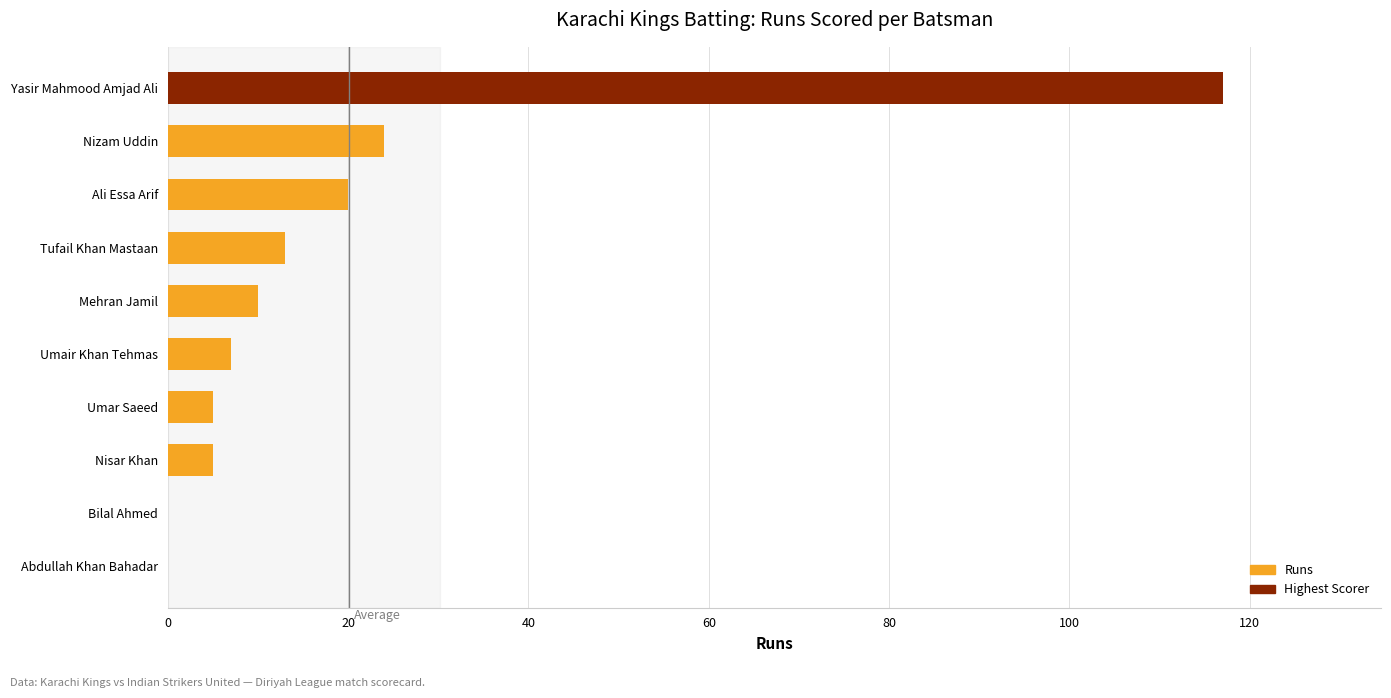

Reading top to bottom, extract all data points from this chart.

Yasir Mahmood Amjad Ali=117	Nizam Uddin=24	Ali Essa Arif=20	Tufail Khan Mastaan=13	Mehran Jamil=10	Umair Khan Tehmas=7	Umar Saeed=5	Nisar Khan=5	Bilal Ahmed=0	Abdullah Khan Bahadar=0